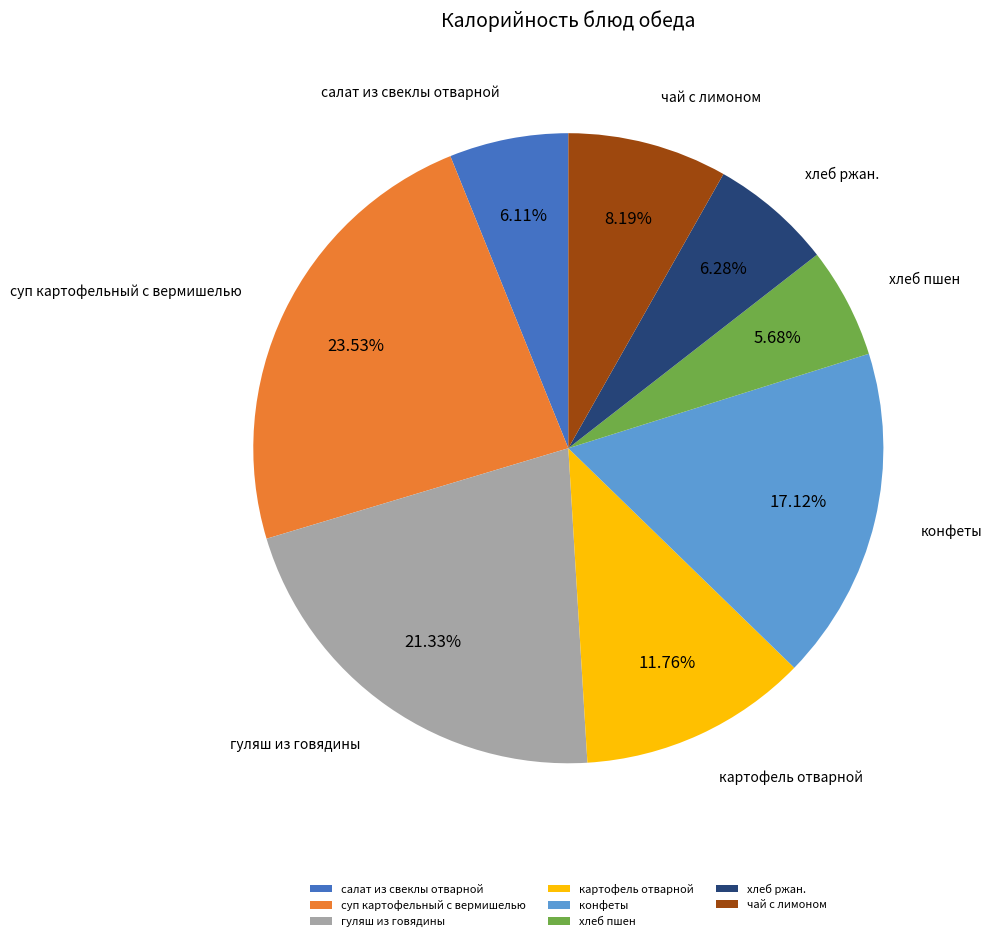

Which has a higher value, гуляш из говядины or салат из свеклы отварной?

гуляш из говядины